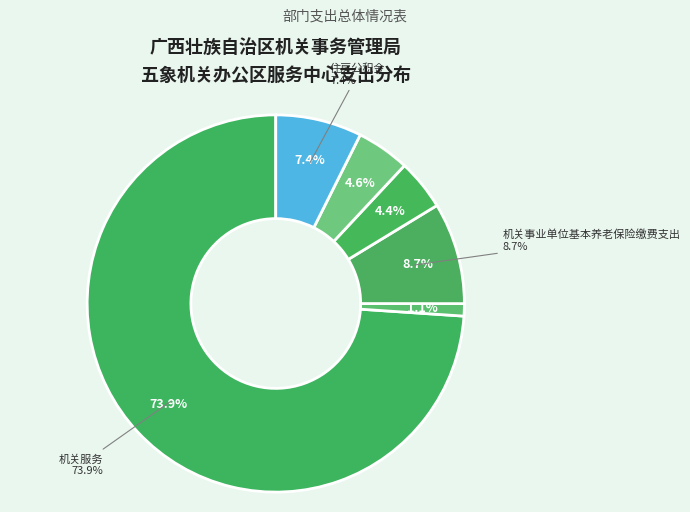

To the nearest percent, what is the difference between the 事业单位医疗 and 机关事业单位基本养老保险缴费支出 slice percentages?

4%